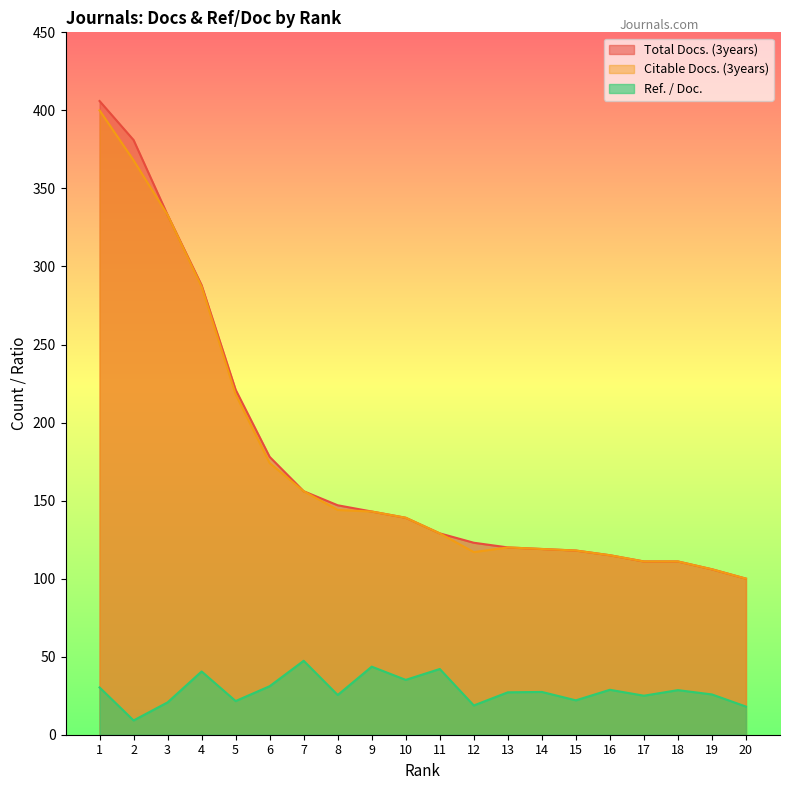

Is it true that Total Docs. (3years) equals 129.0 at 11?

True